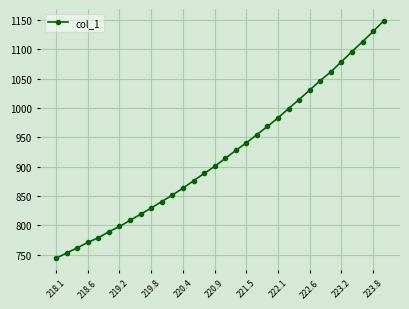

What is the difference between the maximum and minimum values?

404.2